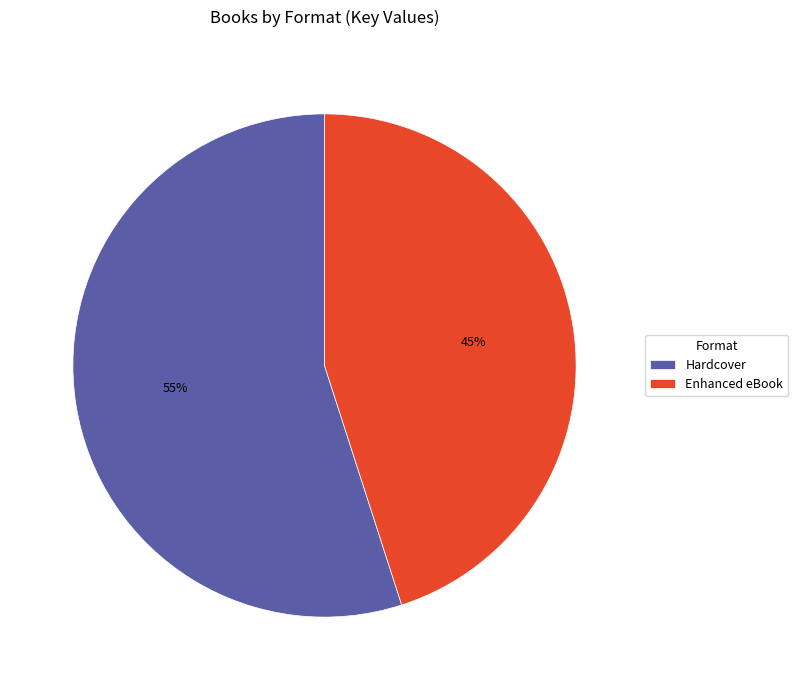

To the nearest percent, what is the difference between the Enhanced eBook and Hardcover slice percentages?

10%